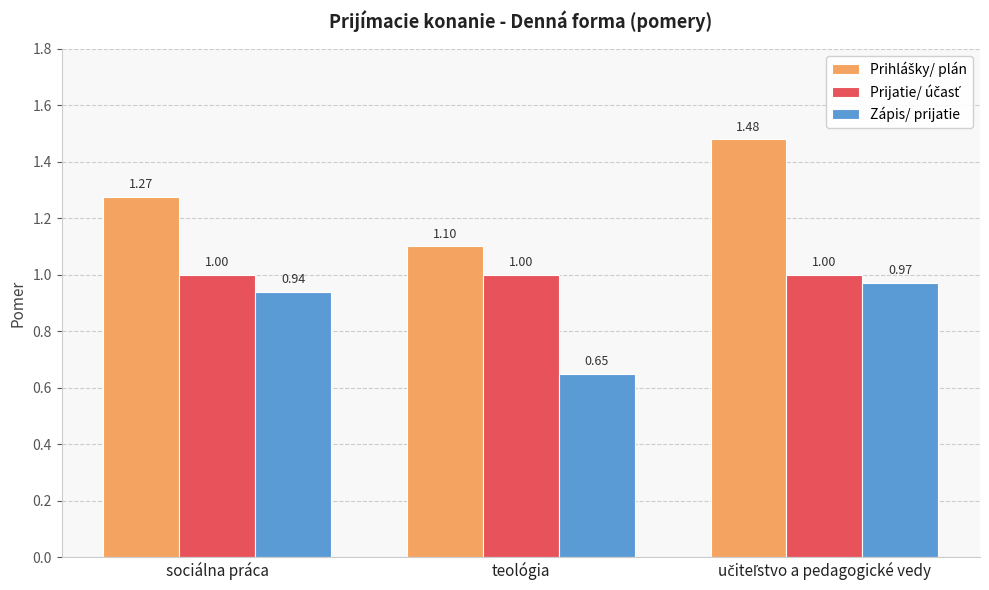

At how many categories does at least one series exceed 1?

3